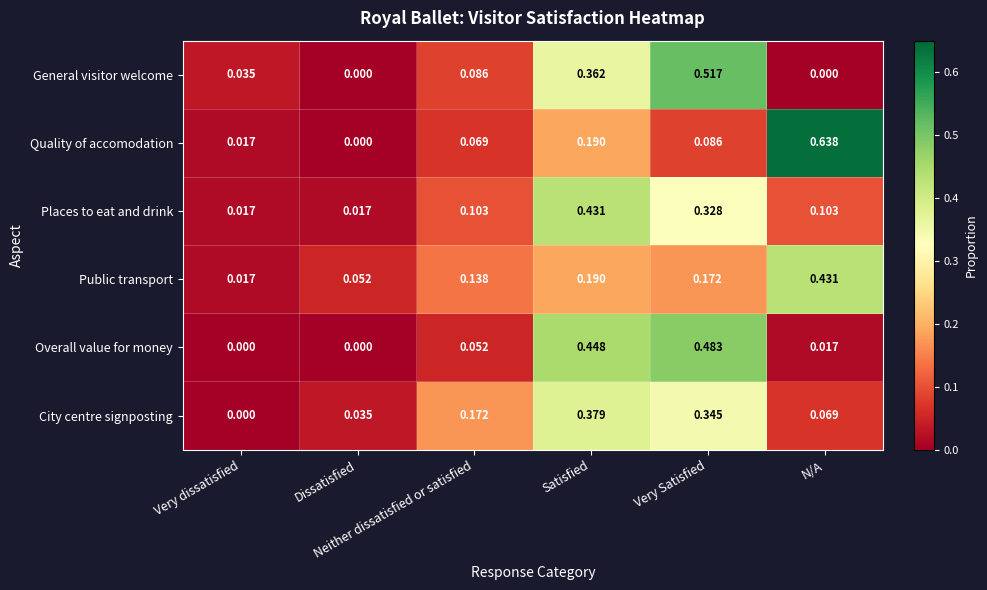

Which series has the widest spread of values?

Quality of accomodation